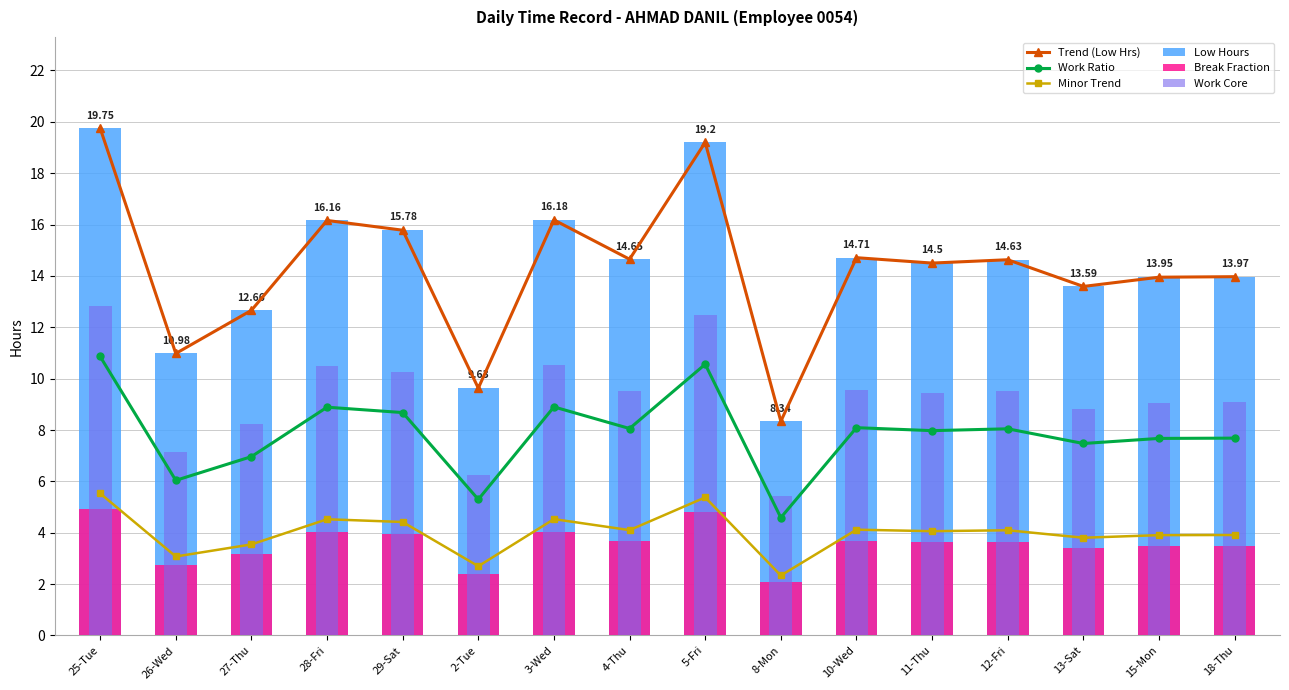

What is the difference between the highest and lowest values at 27-Thu?

9.5